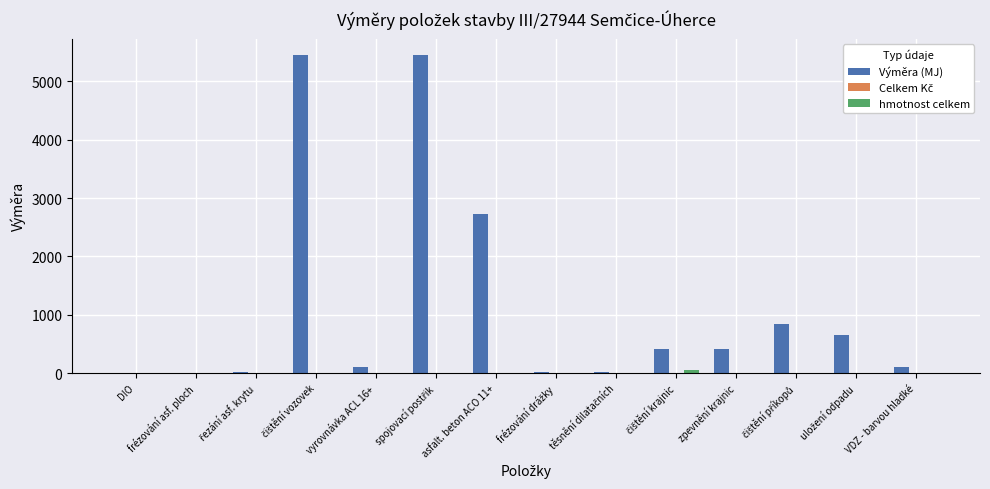

Which series has the largest total across all categories?

Výměra (MJ)